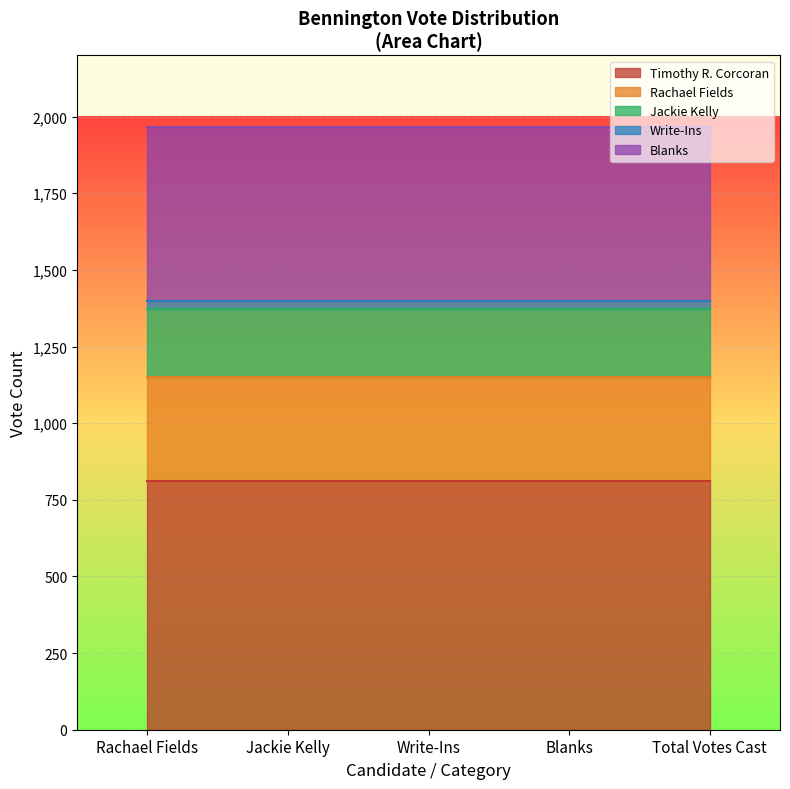

True or false: Timothy R. Corcoran has a value of 812 at Jackie Kelly.

True